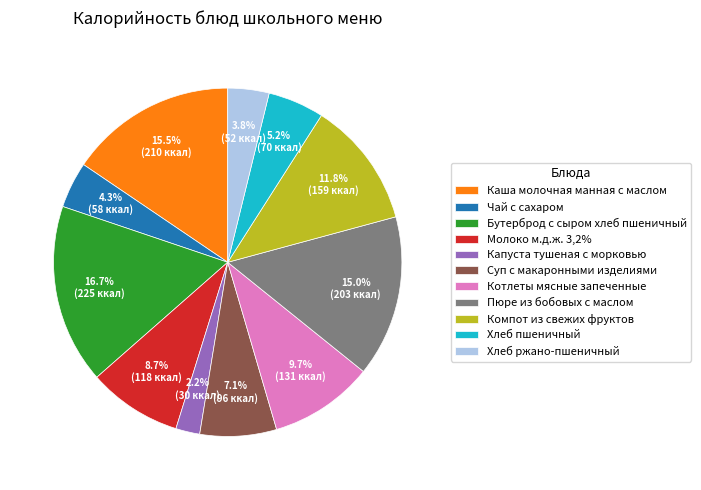

Between Капуста тушеная с морковью and Пюре из бобовых с маслом, which is larger?

Пюре из бобовых с маслом